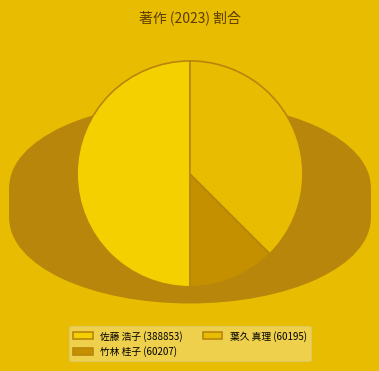

How many segments does this pie chart have?

3